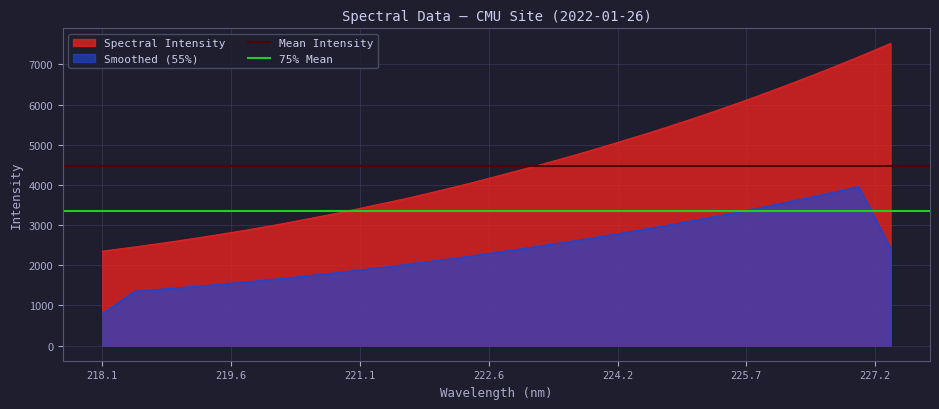

True or false: Smoothed (55%) and Spectral Intensity intersect in this chart.

False